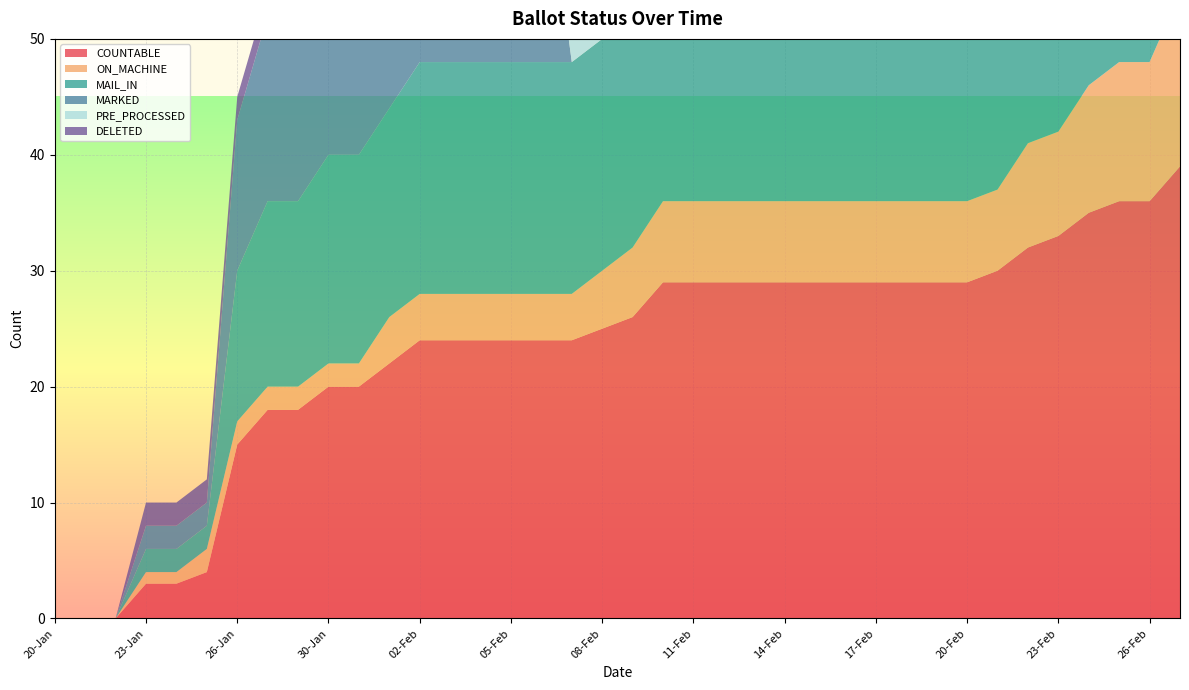

Reading left to right, list all the values displayed in this chart.

COUNTABLE: 20-Jan=0	21-Jan=0	22-Jan=0	23-Jan=3	24-Jan=3	25-Jan=4	26-Jan=15	27-Jan=18	29-Jan=18	30-Jan=20	31-Jan=20	01-Feb=22	02-Feb=24	03-Feb=24	04-Feb=24	05-Feb=24	06-Feb=24	07-Feb=24	08-Feb=25	09-Feb=26	10-Feb=29	11-Feb=29	12-Feb=29	13-Feb=29	14-Feb=29	15-Feb=29	16-Feb=29	17-Feb=29	18-Feb=29	19-Feb=29	20-Feb=29	21-Feb=30	22-Feb=32	23-Feb=33	24-Feb=35	25-Feb=36	26-Feb=36	27-Feb=39
ON_MACHINE: 20-Jan=0	21-Jan=0	22-Jan=0	23-Jan=1	24-Jan=1	25-Jan=2	26-Jan=2	27-Jan=2	29-Jan=2	30-Jan=2	31-Jan=2	01-Feb=4	02-Feb=4	03-Feb=4	04-Feb=4	05-Feb=4	06-Feb=4	07-Feb=4	08-Feb=5	09-Feb=6	10-Feb=7	11-Feb=7	12-Feb=7	13-Feb=7	14-Feb=7	15-Feb=7	16-Feb=7	17-Feb=7	18-Feb=7	19-Feb=7	20-Feb=7	21-Feb=7	22-Feb=9	23-Feb=9	24-Feb=11	25-Feb=12	26-Feb=12	27-Feb=15
MAIL_IN: 20-Jan=0	21-Jan=0	22-Jan=0	23-Jan=2	24-Jan=2	25-Jan=2	26-Jan=13	27-Jan=16	29-Jan=16	30-Jan=18	31-Jan=18	01-Feb=18	02-Feb=20	03-Feb=20	04-Feb=20	05-Feb=20	06-Feb=20	07-Feb=20	08-Feb=20	09-Feb=20	10-Feb=22	11-Feb=22	12-Feb=22	13-Feb=22	14-Feb=22	15-Feb=22	16-Feb=22	17-Feb=22	18-Feb=22	19-Feb=22	20-Feb=22	21-Feb=23	22-Feb=23	23-Feb=24	24-Feb=24	25-Feb=24	26-Feb=24	27-Feb=24
MARKED: 20-Jan=0	21-Jan=0	22-Jan=0	23-Jan=2	24-Jan=2	25-Jan=2	26-Jan=13	27-Jan=16	29-Jan=16	30-Jan=18	31-Jan=18	01-Feb=18	02-Feb=20	03-Feb=20	04-Feb=20	05-Feb=20	06-Feb=20	07-Feb=0	08-Feb=0	09-Feb=0	10-Feb=2	11-Feb=2	12-Feb=2	13-Feb=2	14-Feb=2	15-Feb=2	16-Feb=2	17-Feb=2	18-Feb=2	19-Feb=2	20-Feb=2	21-Feb=3	22-Feb=3	23-Feb=4	24-Feb=4	25-Feb=4	26-Feb=4	27-Feb=4
PRE_PROCESSED: 20-Jan=0	21-Jan=0	22-Jan=0	23-Jan=0	24-Jan=0	25-Jan=0	26-Jan=0	27-Jan=0	29-Jan=0	30-Jan=0	31-Jan=0	01-Feb=0	02-Feb=0	03-Feb=0	04-Feb=0	05-Feb=0	06-Feb=0	07-Feb=20	08-Feb=20	09-Feb=20	10-Feb=20	11-Feb=20	12-Feb=20	13-Feb=20	14-Feb=20	15-Feb=20	16-Feb=20	17-Feb=20	18-Feb=20	19-Feb=20	20-Feb=20	21-Feb=20	22-Feb=20	23-Feb=20	24-Feb=20	25-Feb=20	26-Feb=20	27-Feb=20
DELETED: 20-Jan=0	21-Jan=0	22-Jan=0	23-Jan=2	24-Jan=2	25-Jan=2	26-Jan=2	27-Jan=2	29-Jan=2	30-Jan=2	31-Jan=2	01-Feb=2	02-Feb=2	03-Feb=2	04-Feb=2	05-Feb=2	06-Feb=2	07-Feb=2	08-Feb=2	09-Feb=2	10-Feb=2	11-Feb=2	12-Feb=2	13-Feb=2	14-Feb=2	15-Feb=2	16-Feb=2	17-Feb=2	18-Feb=2	19-Feb=2	20-Feb=2	21-Feb=2	22-Feb=2	23-Feb=2	24-Feb=2	25-Feb=2	26-Feb=2	27-Feb=2